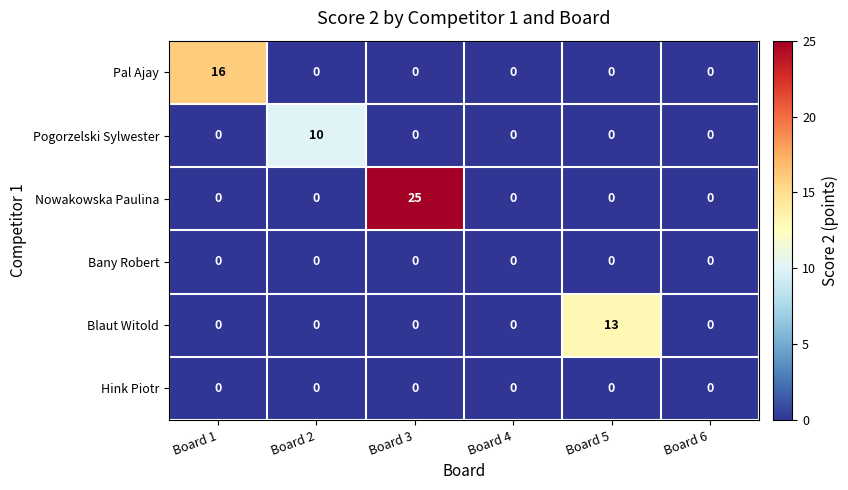

What is the spread (max minus min) of values at Board 3?

25